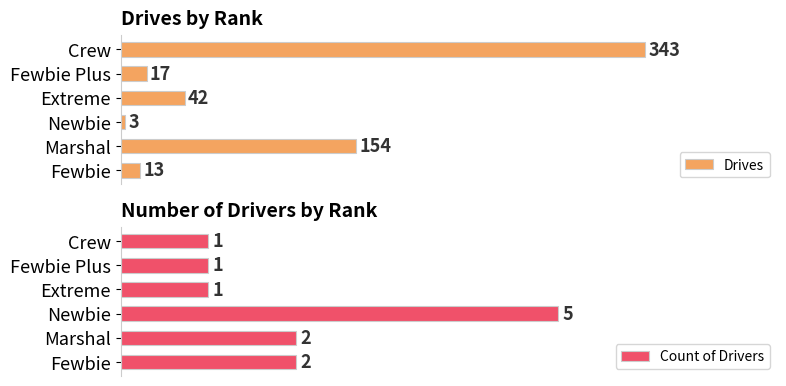

At which label is Drives closest to 173?

Marshal